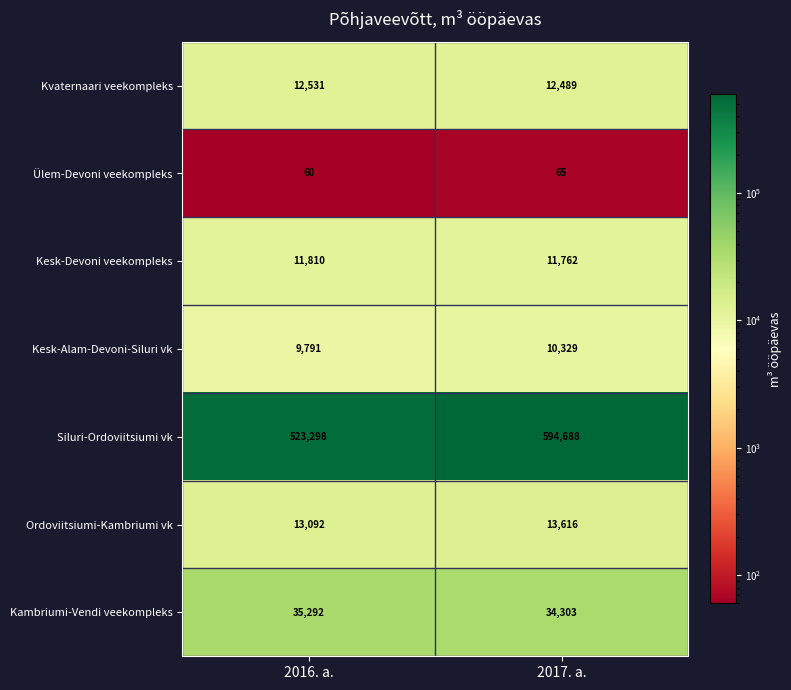

The Ülem-Devoni veekompleks series shows 87 at 2017. a.. True or false?

False